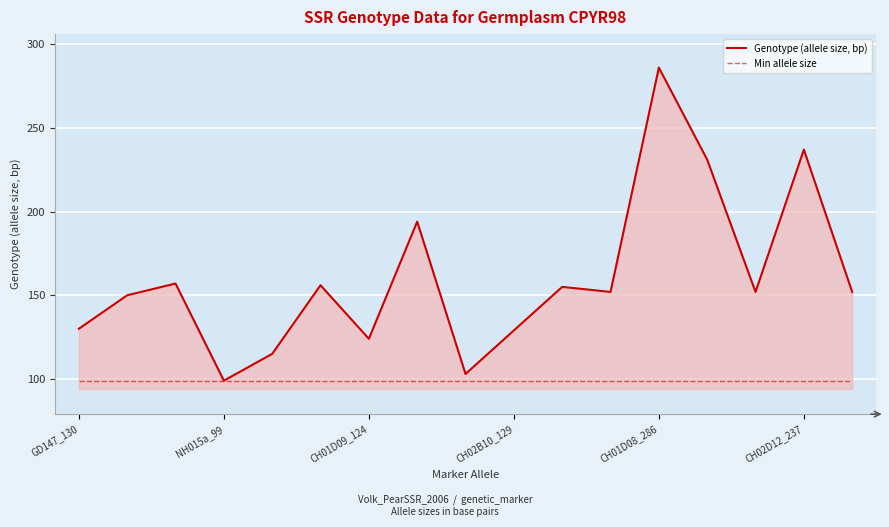

Count the number of categories in the chart.

17